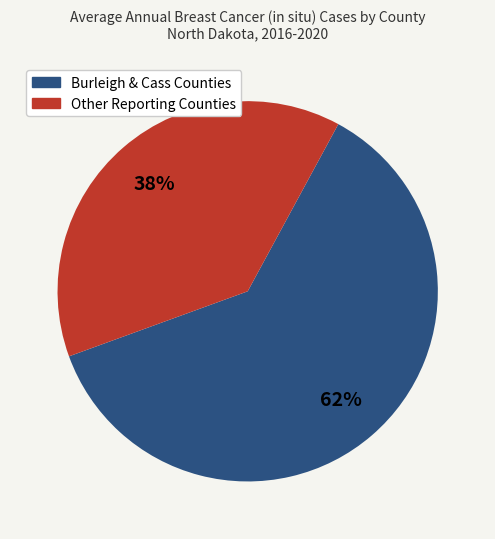

To the nearest percent, what is the average slice percentage?

50%